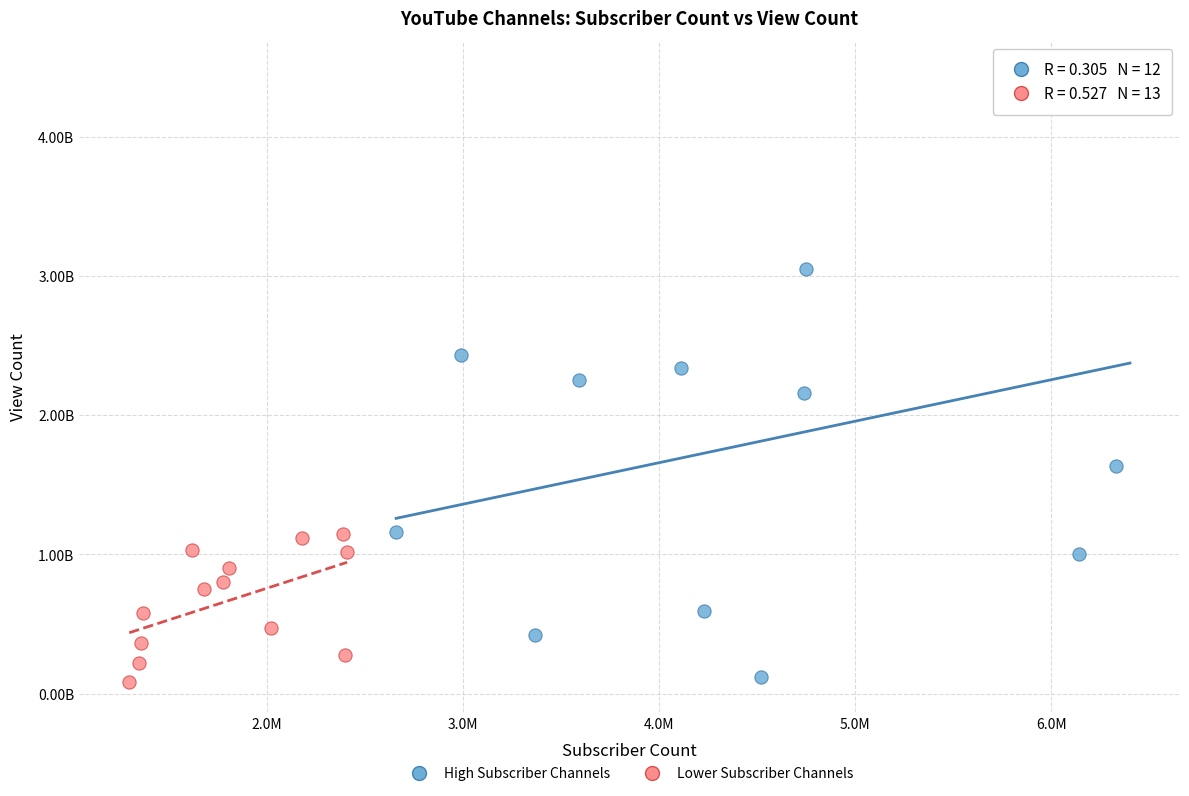

What are all the series names shown in the legend?

High Subscriber Channels, Lower Subscriber Channels